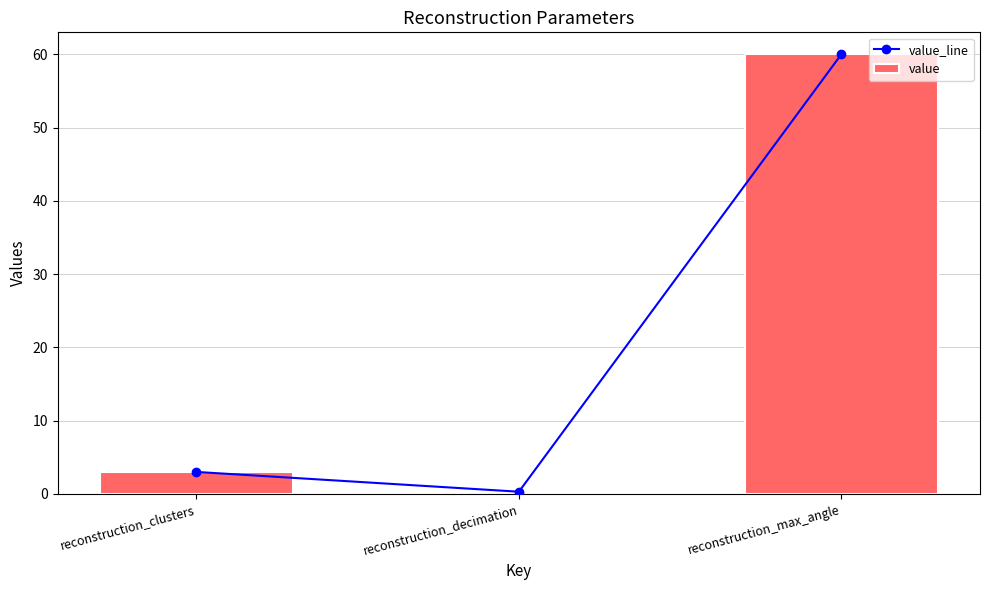

At which category is the sum across all series the highest?

reconstruction_max_angle